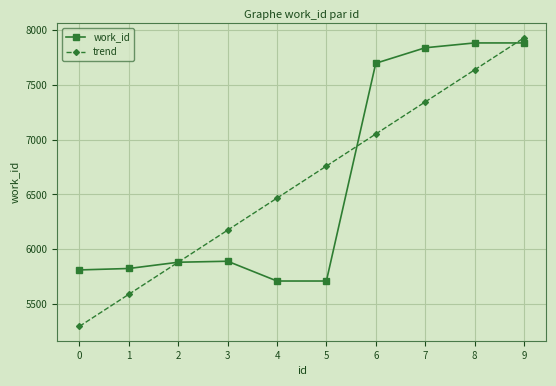

At 9, list the series in order from smallest to largest.

work_id, trend